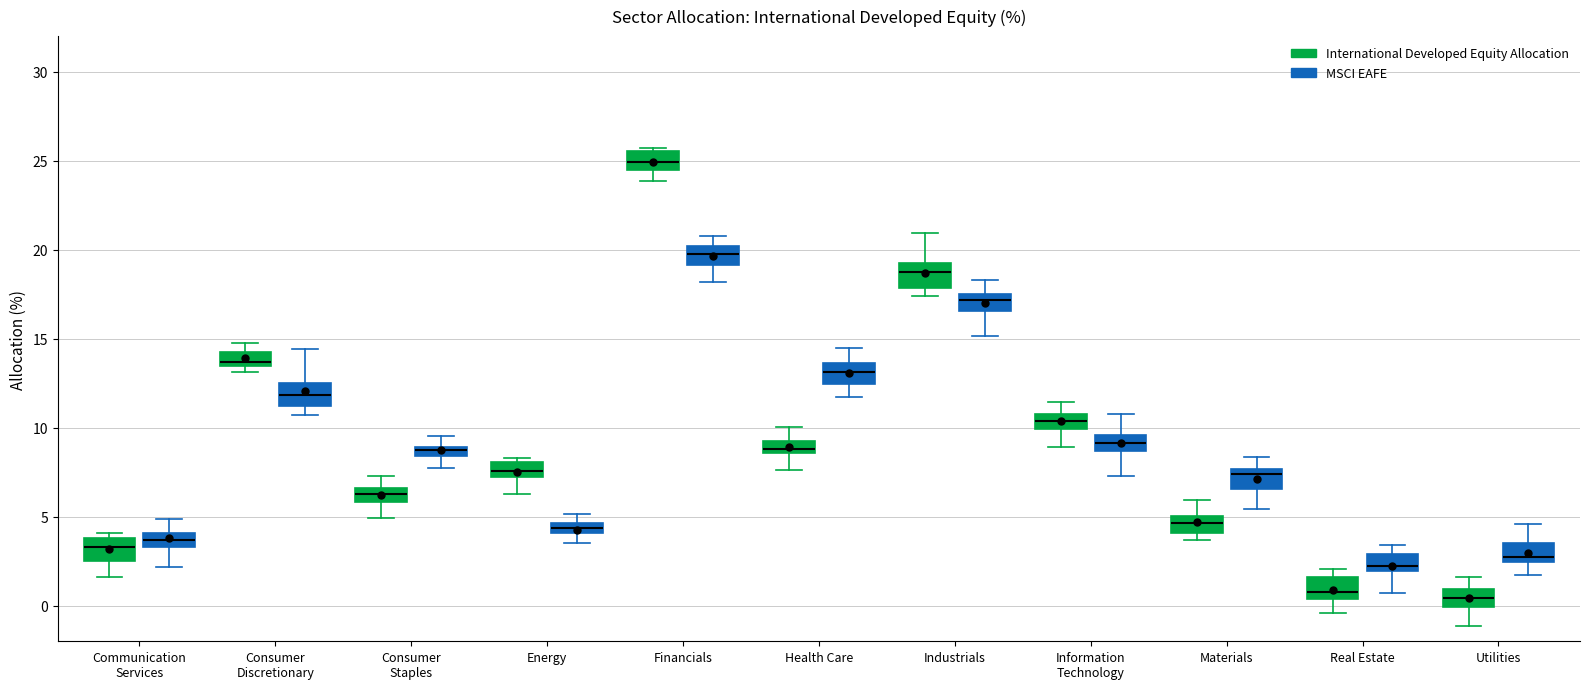

Where is the upper edge of the box for Energy (International Developed Equity Allocation) on the y-axis? The values are not printed on the chart, so give them approximately, as read against the axis.

8.0